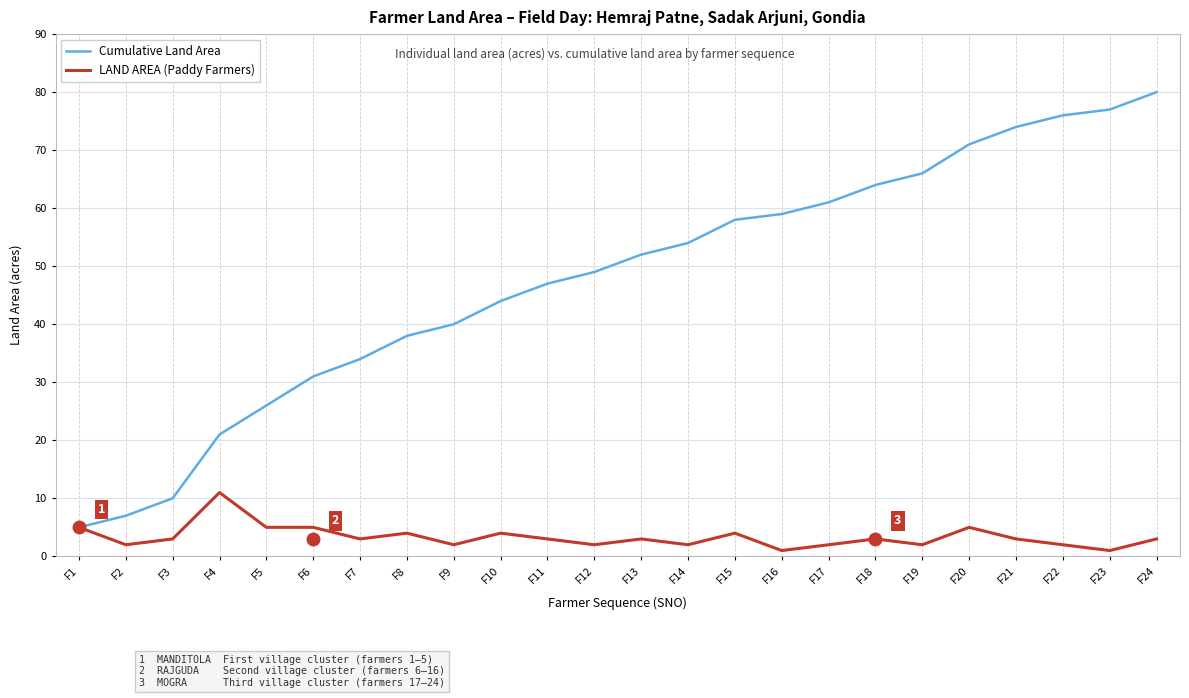

At which category is the sum across all series the highest?

F24